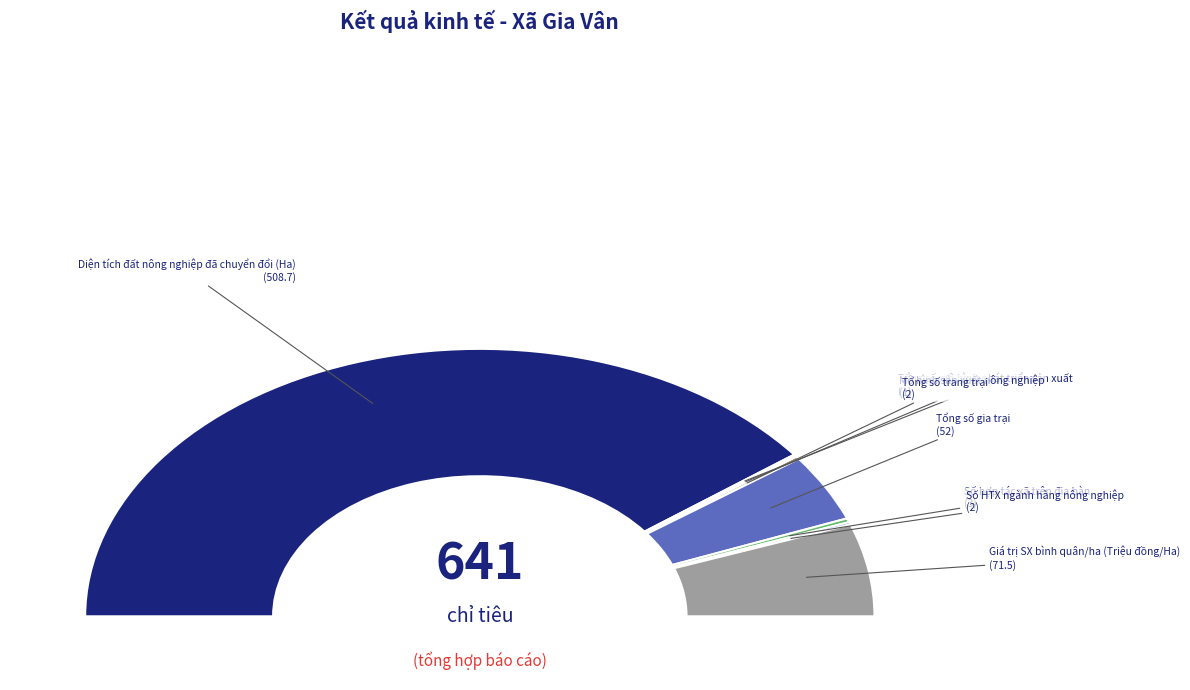

Between Diện tích đất nông nghiệp đã chuyển đổi (Ha) and Tổng số trang trại, which is larger?

Diện tích đất nông nghiệp đã chuyển đổi (Ha)